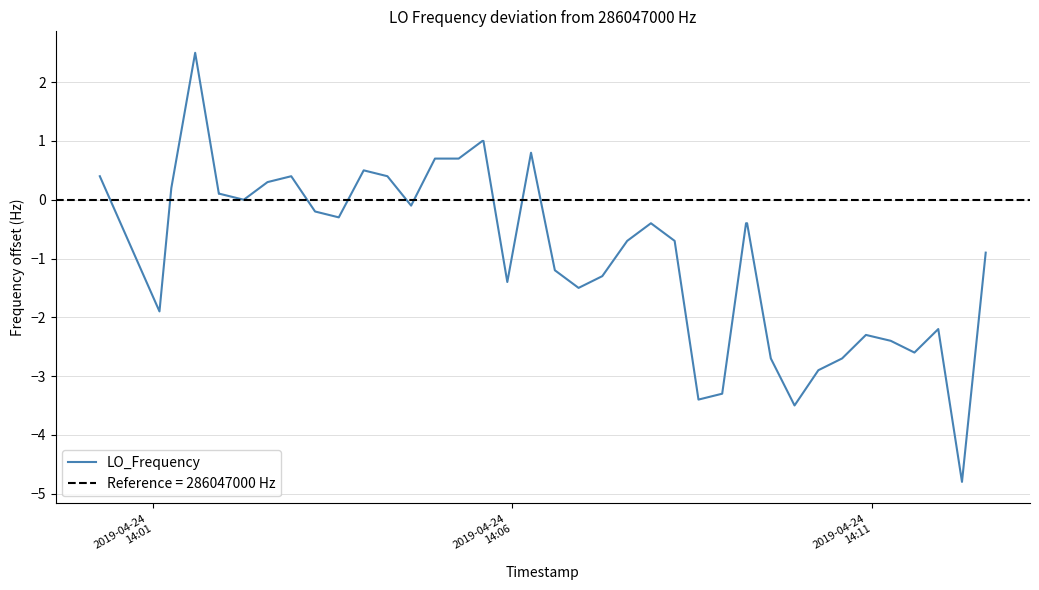

What is the minimum value for LO_Frequency?

-4.8